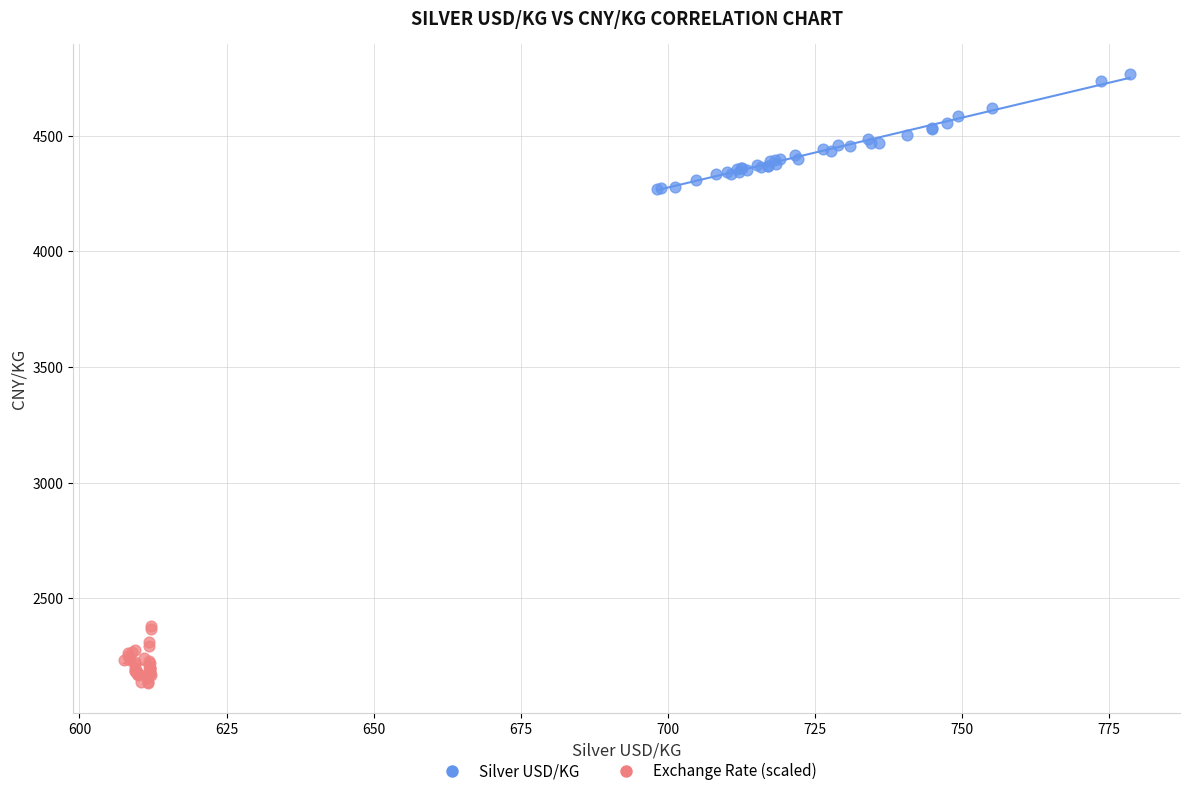

Which series contains the lowest Y value?

Exchange Rate (scaled)